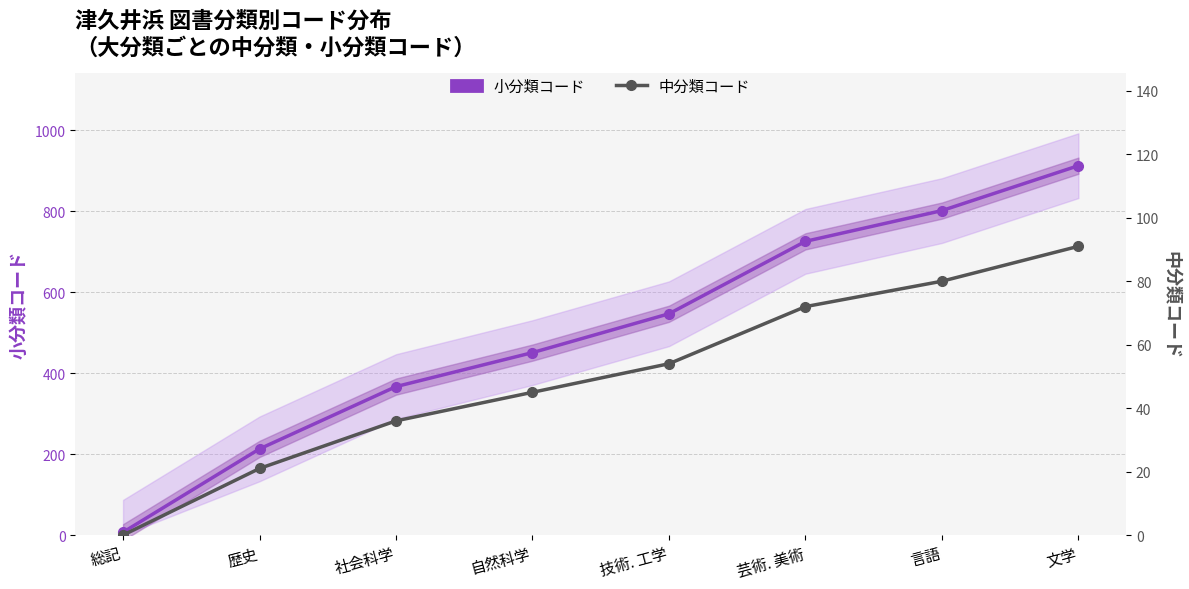

Reading left to right, what are all the values shown in this chart?

小分類コード (Est-range): 総記=7	歴史=213	社会科学=367	自然科学=451	技術. 工学=547	芸術. 美術=726	言語=802	文学=913
中分類コード (Mid-class): 総記=0	歴史=21	社会科学=36	自然科学=45	技術. 工学=54	芸術. 美術=72	言語=80	文学=91